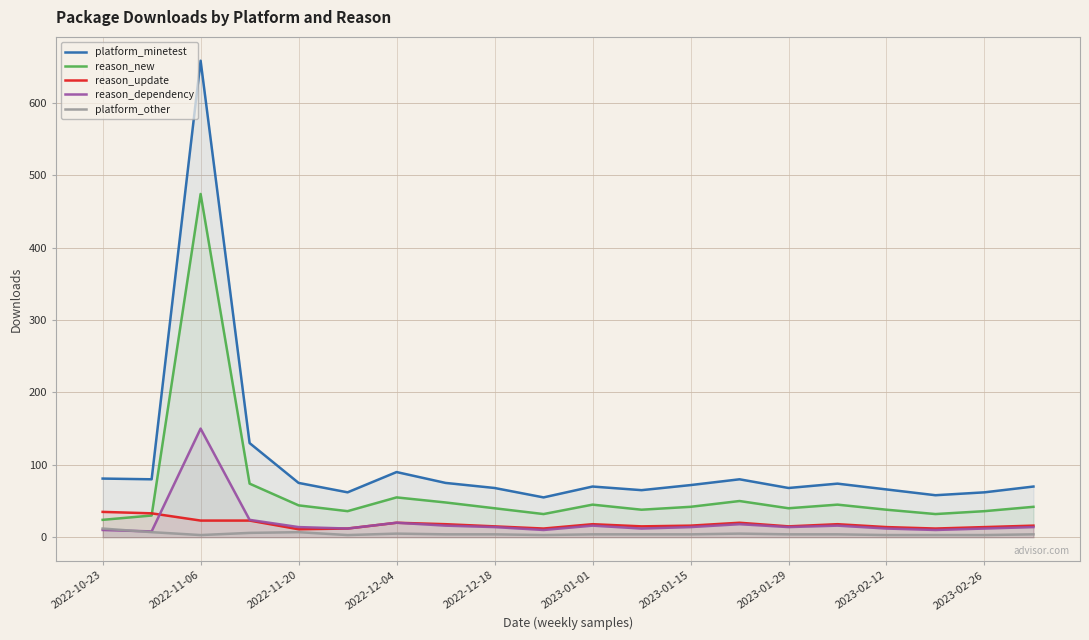

Reading right to left, transcribe all the data shown in this chart.

platform_minetest: 70	62	58	66	74	68	80	72	65	70	55	68	75	90	62	75	130	658	80	81
reason_new: 42	36	32	38	45	40	50	42	38	45	32	40	48	55	36	44	74	474	30	24
reason_update: 16	14	12	14	18	15	20	16	15	18	12	15	18	20	12	11	23	23	33	35
reason_dependency: 14	12	10	12	16	14	18	14	12	16	10	14	16	20	12	14	24	150	8	10
platform_other: 4	3	3	3	4	4	5	4	4	4	3	4	4	5	3	7	6	3	7	12